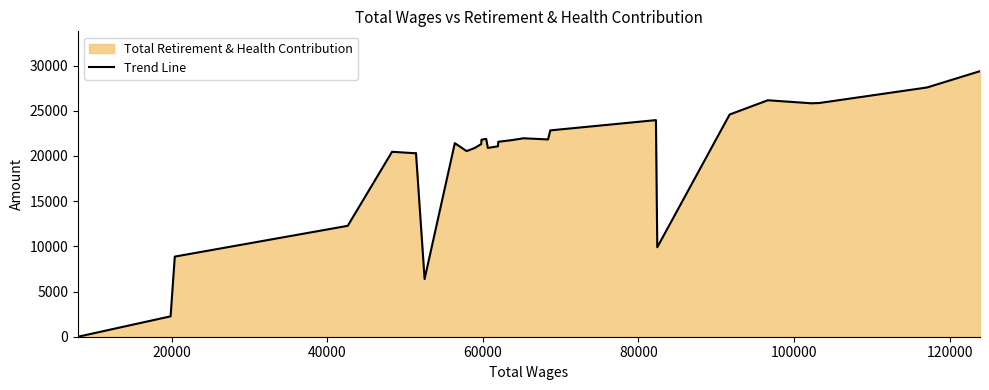

What is the difference between the maximum and minimum values?

29380